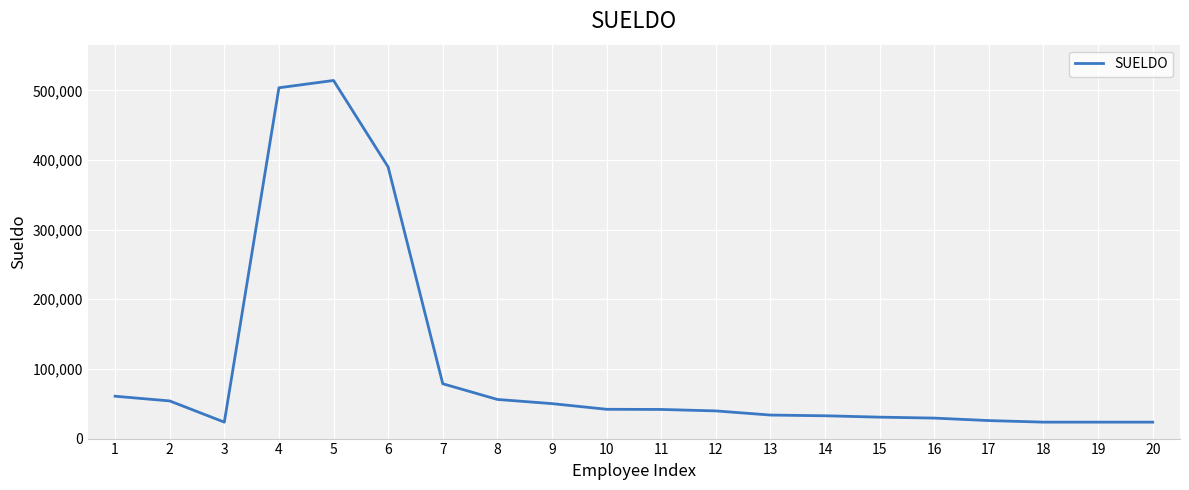

Where does the data first go above 41830?

1